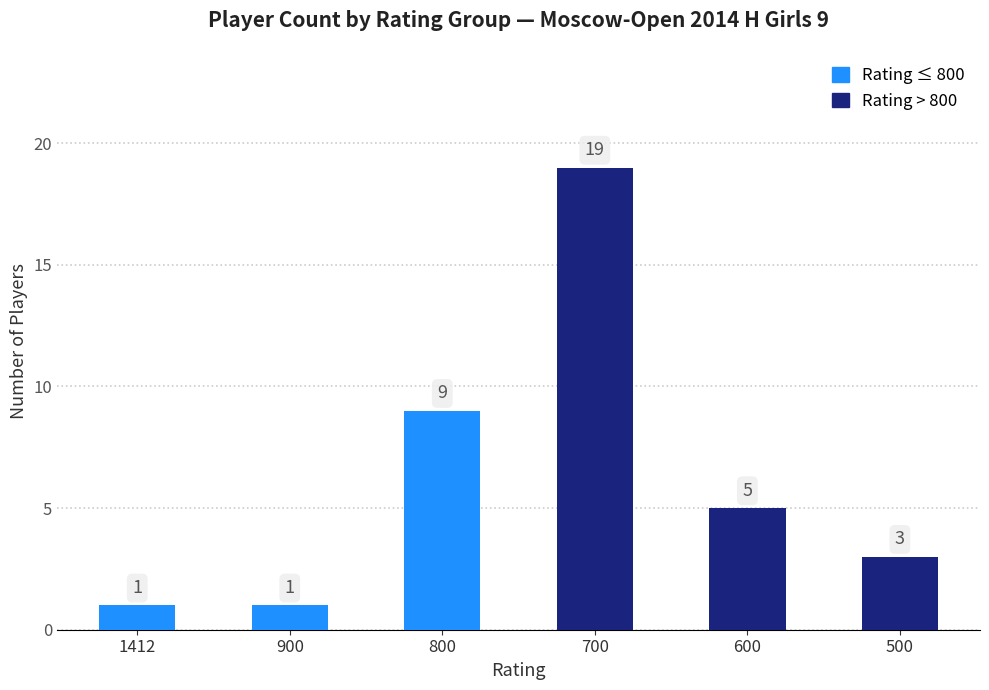

Count the Lower Rating (≤800) values in the range 1 to 9.

3